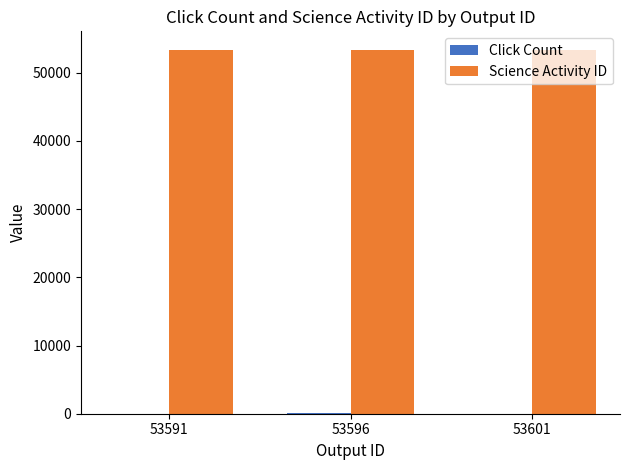

What is the total value across all series at 53591?

53405